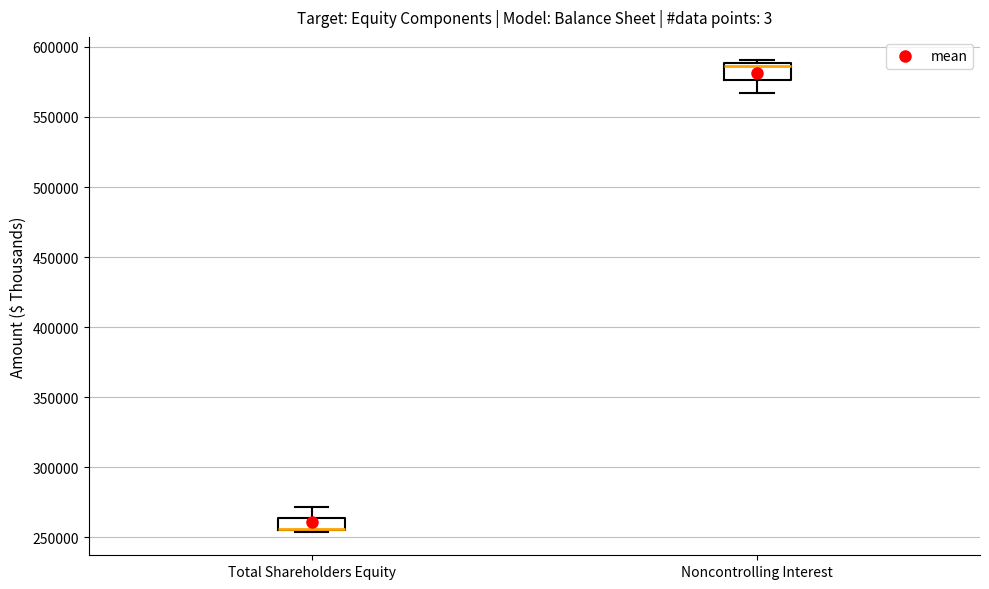

Reading left to right, read every box against the y-axis: the position of its median line, the range the box covers, and the ends of its whiskers. The values are not printed on the chart, so give them approximately, as read against the axis.

Total Shareholders Equity: median 255000 (drawn on the box's lower edge), box 255000 to 265000, whiskers 255000 to 270000
Noncontrolling Interest: median 585000, box 575000 to 590000, whiskers 565000 to 590000 (just above the box's upper edge)